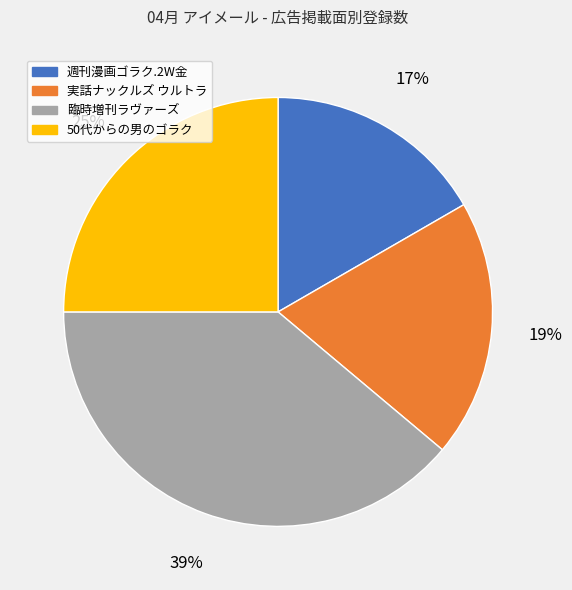

The 週刊漫画ゴラク.2W金 slice represents 17% of the pie. True or false?

True